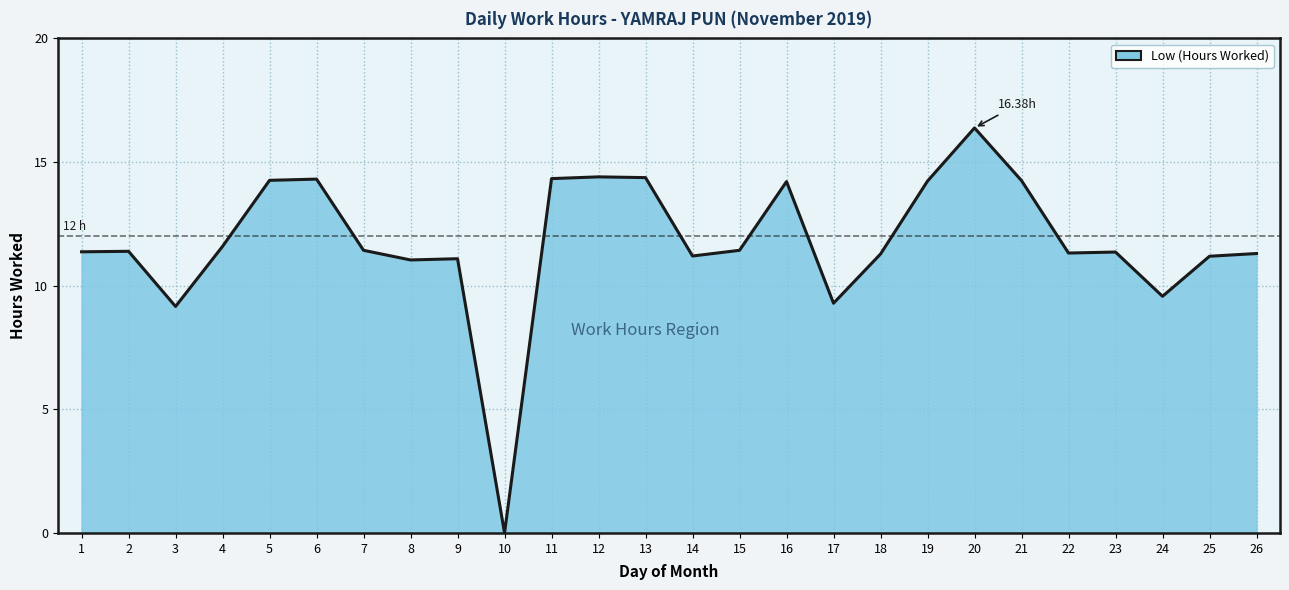

What is the change in value from 8 to 16?

+3.2